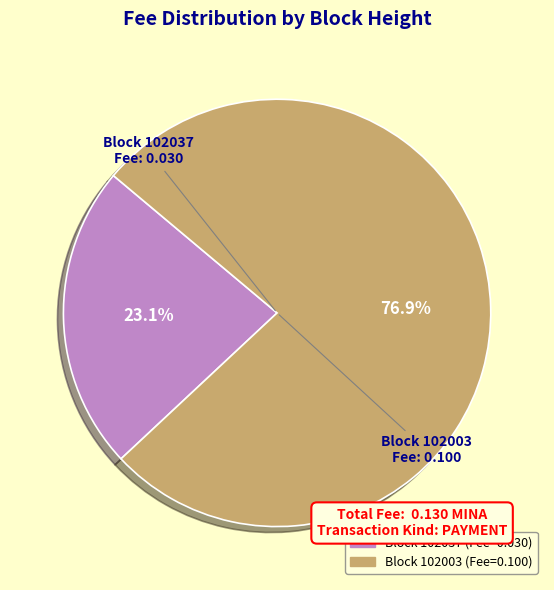

Count the number of slices in the pie.

2